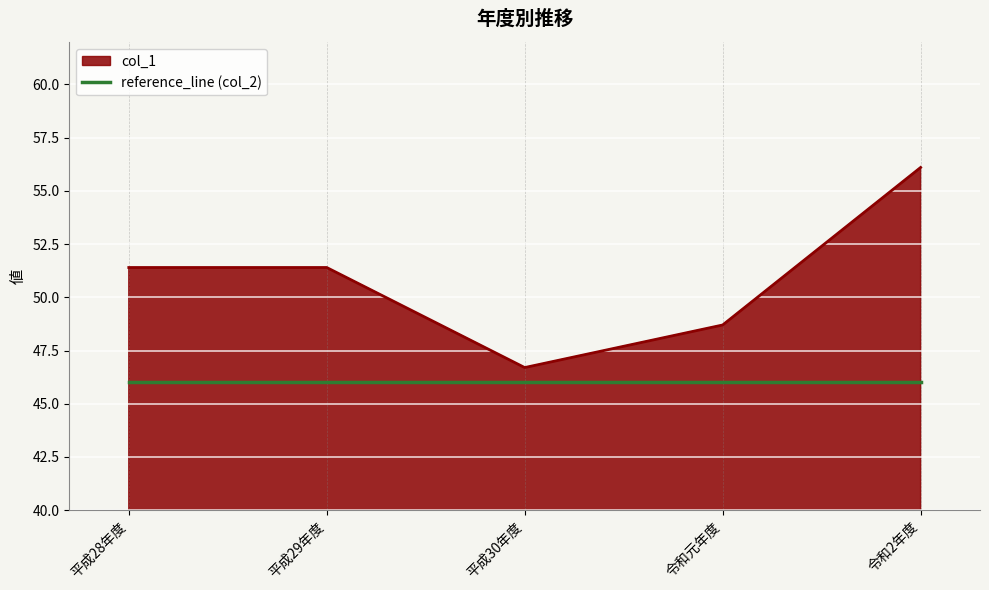

True or false: col_1 and reference_line (col_2) cross at least once.

False